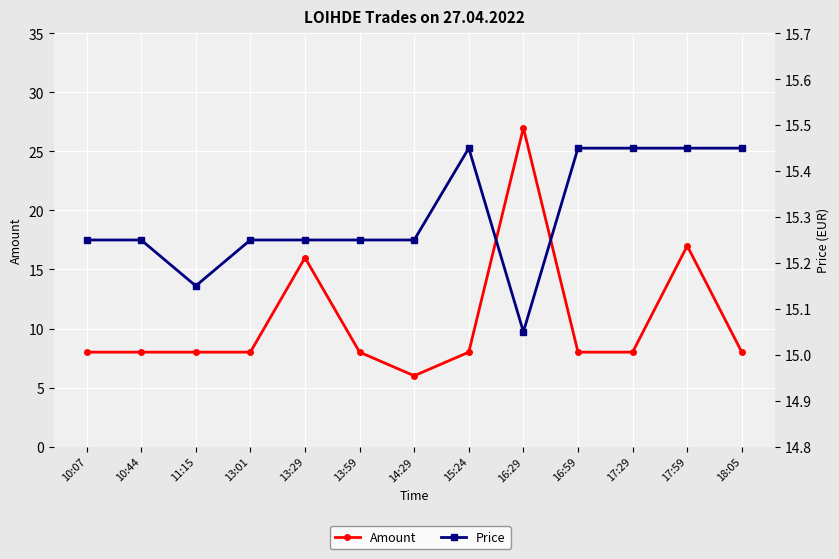

Rank the series by their average value, from highest to lowest.

Price, Amount